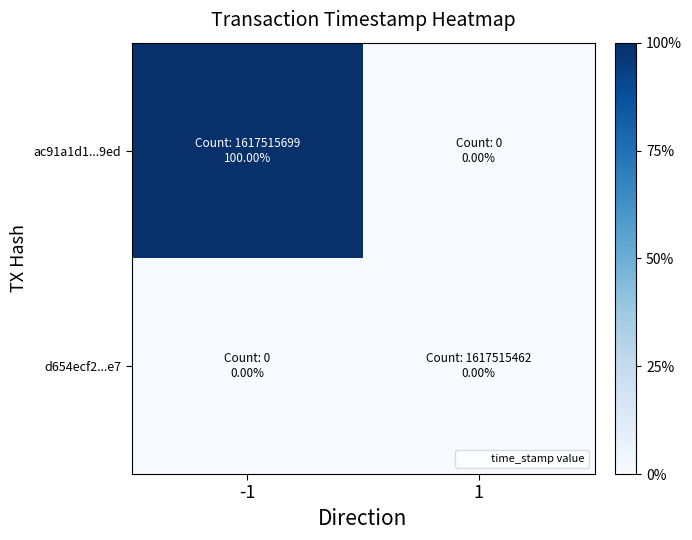

List the series in order of their peak value, lowest first.

d654ecf2...e7, ac91a1d1...9ed